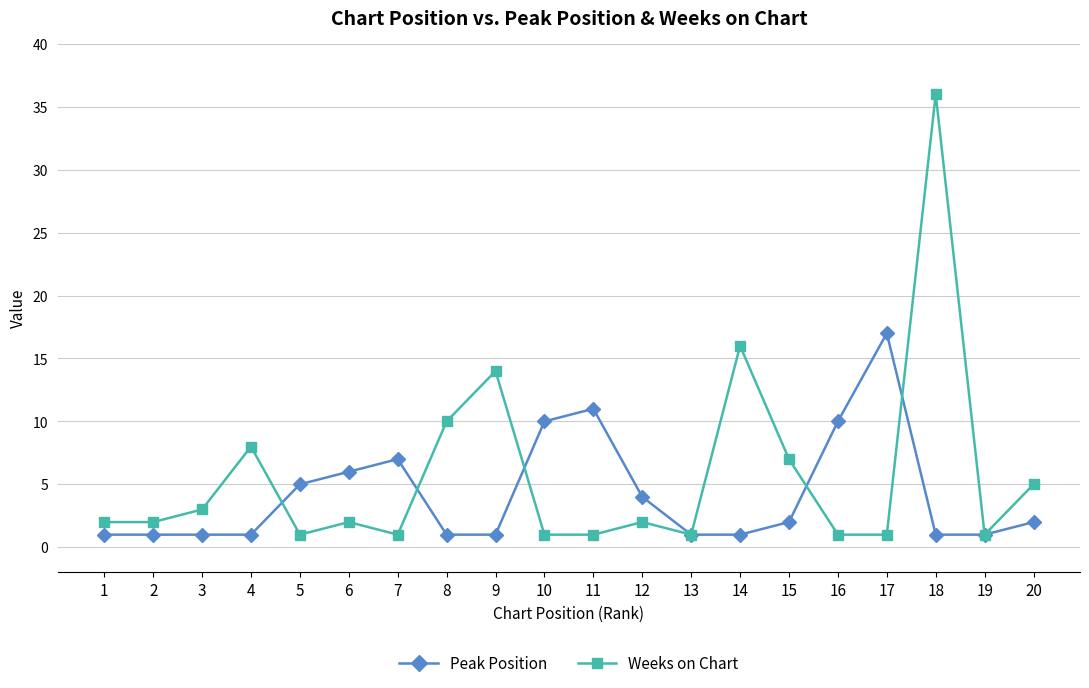

Which series has the largest total across all categories?

Weeks on Chart